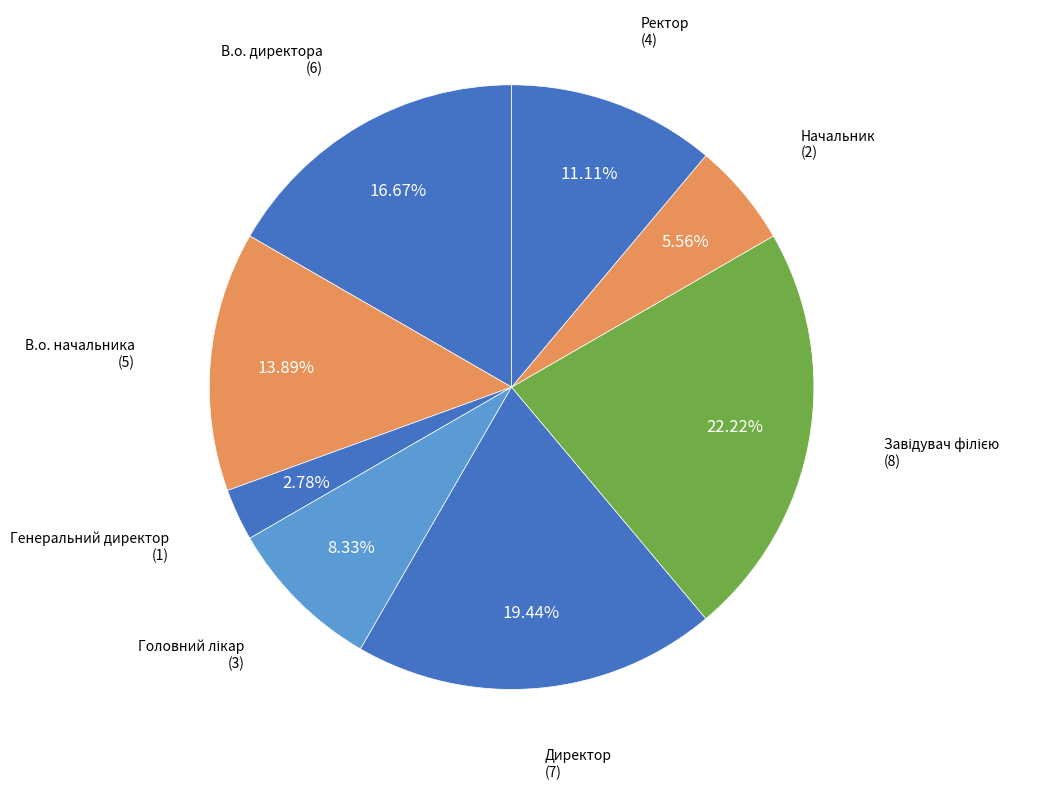

Count the number of slices in the pie.

8